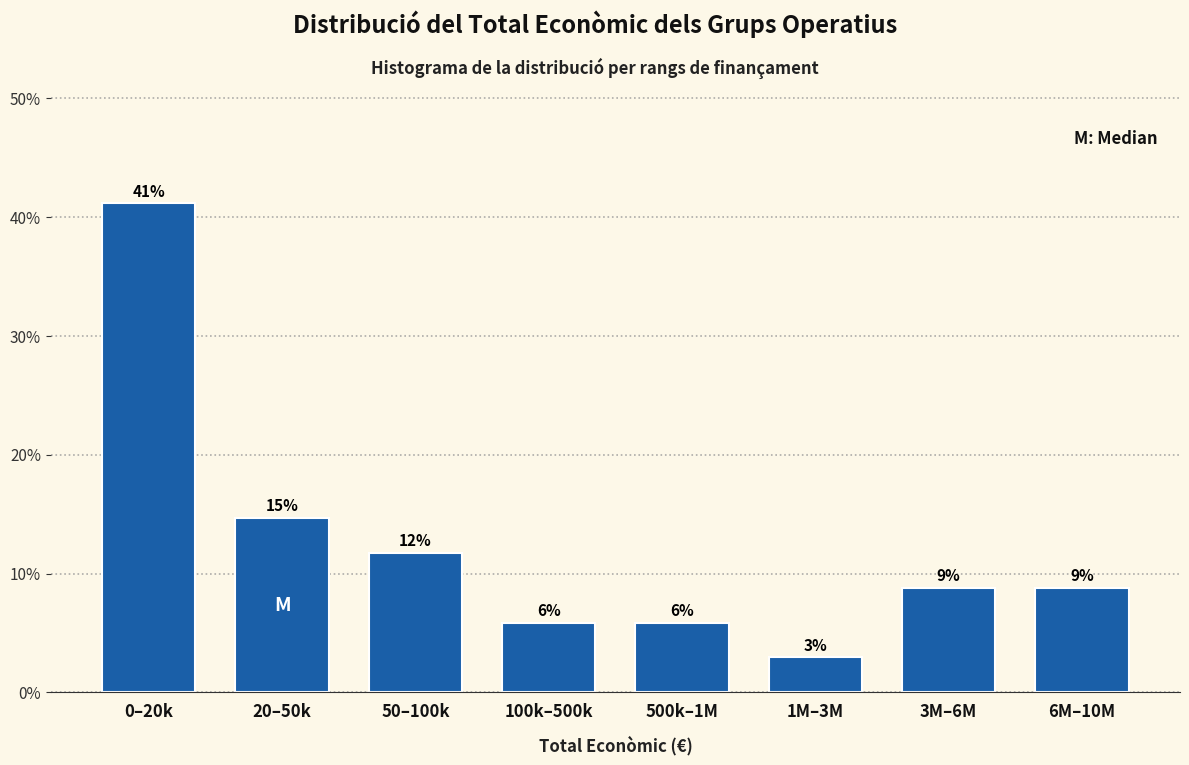

Are the bars horizontal?

No